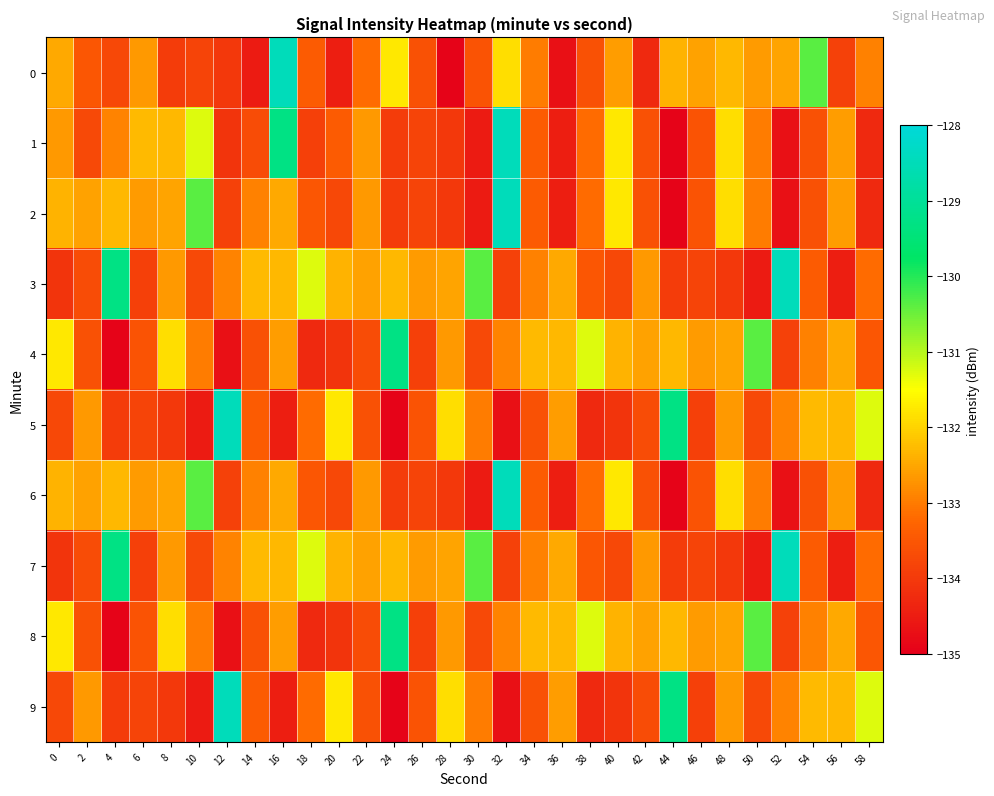

Reading left to right, what are all the values shown in this chart?

0: 0=-132.5	2=-133.5	4=-133.8	6=-132.7	8=-134.0	10=-133.8	12=-134.0	14=-134.5	16=-128.5	18=-133.4	20=-134.5	22=-133.2	24=-131.7	26=-133.6	28=-134.9	30=-133.6	32=-131.9	34=-133.0	36=-134.7	38=-133.6	40=-132.6	42=-134.3	44=-132.4	46=-132.6	48=-132.3	50=-132.6	52=-132.5	54=-130.4	56=-133.9	58=-132.9
1: 0=-132.7	2=-133.7	4=-132.9	6=-132.3	8=-132.3	10=-131.3	12=-134.1	14=-133.7	16=-129.3	18=-133.9	20=-133.4	22=-132.7	24=-134.0	26=-133.8	28=-134.0	30=-134.5	32=-128.5	34=-133.4	36=-134.5	38=-133.2	40=-131.7	42=-133.6	44=-134.9	46=-133.6	48=-131.9	50=-133.0	52=-134.7	54=-133.6	56=-132.6	58=-134.3
2: 0=-132.4	2=-132.6	4=-132.3	6=-132.6	8=-132.5	10=-130.4	12=-133.9	14=-132.9	16=-132.5	18=-133.5	20=-133.8	22=-132.7	24=-134.0	26=-133.8	28=-134.0	30=-134.5	32=-128.5	34=-133.4	36=-134.5	38=-133.2	40=-131.7	42=-133.6	44=-134.9	46=-133.6	48=-131.9	50=-133.0	52=-134.7	54=-133.6	56=-132.6	58=-134.3
3: 0=-134.1	2=-133.7	4=-129.3	6=-133.9	8=-132.7	10=-133.7	12=-132.9	14=-132.3	16=-132.3	18=-131.3	20=-132.4	22=-132.6	24=-132.3	26=-132.6	28=-132.5	30=-130.4	32=-133.9	34=-132.9	36=-132.5	38=-133.5	40=-133.8	42=-132.7	44=-134.0	46=-133.8	48=-134.0	50=-134.5	52=-128.5	54=-133.4	56=-134.5	58=-133.2
4: 0=-131.7	2=-133.6	4=-134.9	6=-133.6	8=-131.9	10=-133.0	12=-134.7	14=-133.6	16=-132.6	18=-134.3	20=-134.1	22=-133.7	24=-129.3	26=-133.9	28=-132.7	30=-133.7	32=-132.9	34=-132.3	36=-132.3	38=-131.3	40=-132.4	42=-132.6	44=-132.3	46=-132.6	48=-132.5	50=-130.4	52=-133.9	54=-132.9	56=-132.5	58=-133.5
5: 0=-133.8	2=-132.7	4=-134.0	6=-133.8	8=-134.0	10=-134.5	12=-128.5	14=-133.4	16=-134.5	18=-133.2	20=-131.7	22=-133.6	24=-134.9	26=-133.6	28=-131.9	30=-133.0	32=-134.7	34=-133.6	36=-132.6	38=-134.3	40=-134.1	42=-133.7	44=-129.3	46=-133.9	48=-132.7	50=-133.7	52=-132.9	54=-132.3	56=-132.3	58=-131.3
6: 0=-132.4	2=-132.6	4=-132.3	6=-132.6	8=-132.5	10=-130.4	12=-133.9	14=-132.9	16=-132.5	18=-133.5	20=-133.8	22=-132.7	24=-134.0	26=-133.8	28=-134.0	30=-134.5	32=-128.5	34=-133.4	36=-134.5	38=-133.2	40=-131.7	42=-133.6	44=-134.9	46=-133.6	48=-131.9	50=-133.0	52=-134.7	54=-133.6	56=-132.6	58=-134.3
7: 0=-134.1	2=-133.7	4=-129.3	6=-133.9	8=-132.7	10=-133.7	12=-132.9	14=-132.3	16=-132.3	18=-131.3	20=-132.4	22=-132.6	24=-132.3	26=-132.6	28=-132.5	30=-130.4	32=-133.9	34=-132.9	36=-132.5	38=-133.5	40=-133.8	42=-132.7	44=-134.0	46=-133.8	48=-134.0	50=-134.5	52=-128.5	54=-133.4	56=-134.5	58=-133.2
8: 0=-131.7	2=-133.6	4=-134.9	6=-133.6	8=-131.9	10=-133.0	12=-134.7	14=-133.6	16=-132.6	18=-134.3	20=-134.1	22=-133.7	24=-129.3	26=-133.9	28=-132.7	30=-133.7	32=-132.9	34=-132.3	36=-132.3	38=-131.3	40=-132.4	42=-132.6	44=-132.3	46=-132.6	48=-132.5	50=-130.4	52=-133.9	54=-132.9	56=-132.5	58=-133.5
9: 0=-133.8	2=-132.7	4=-134.0	6=-133.8	8=-134.0	10=-134.5	12=-128.5	14=-133.4	16=-134.5	18=-133.2	20=-131.7	22=-133.6	24=-134.9	26=-133.6	28=-131.9	30=-133.0	32=-134.7	34=-133.6	36=-132.6	38=-134.3	40=-134.1	42=-133.7	44=-129.3	46=-133.9	48=-132.7	50=-133.7	52=-132.9	54=-132.3	56=-132.3	58=-131.3